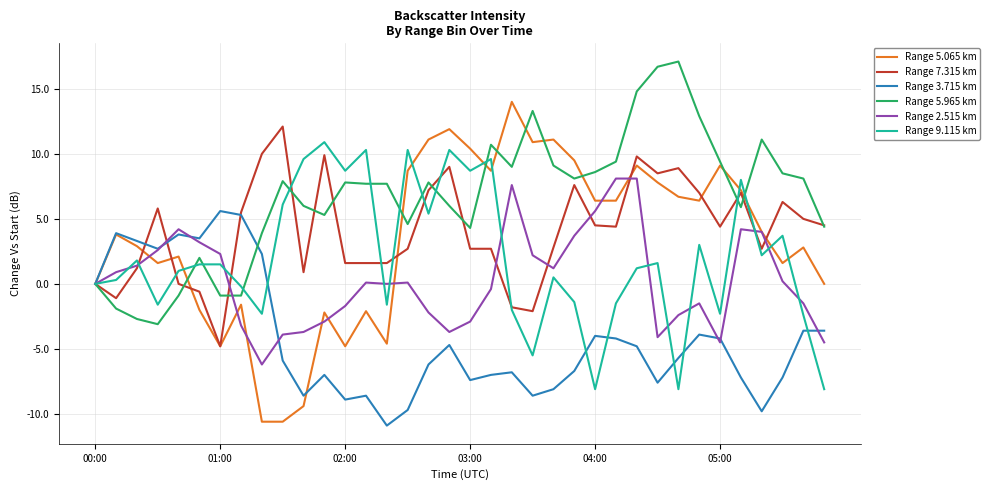

Which series has the largest range (max minus min)?

Range 5.065 km